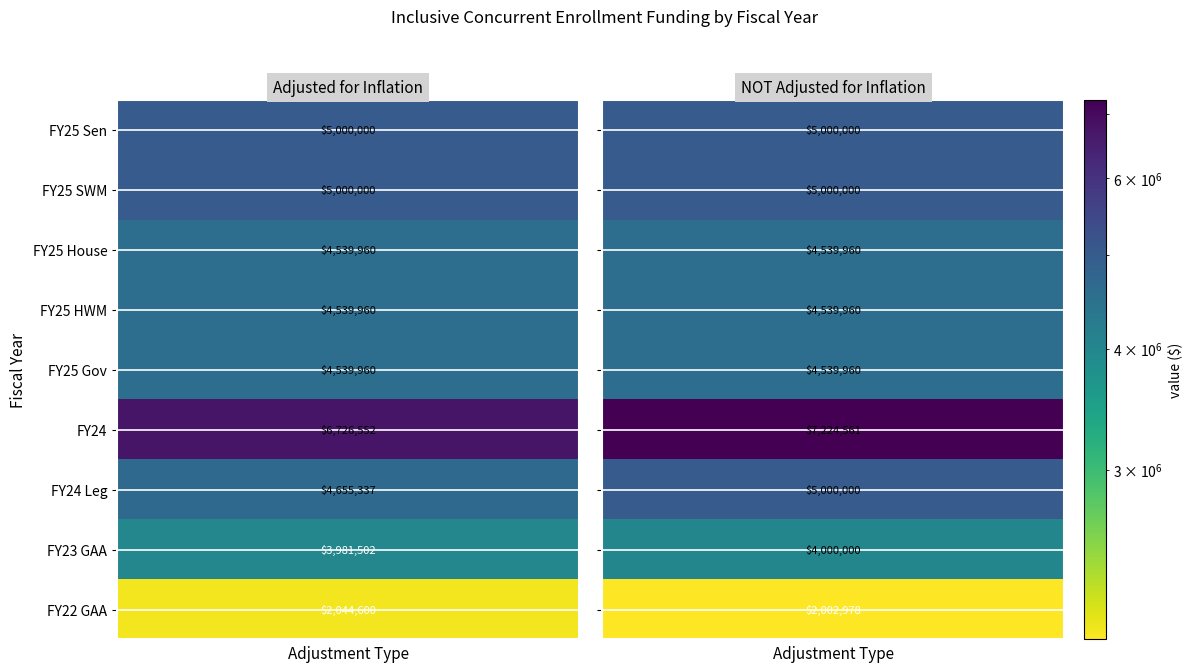

List the labels in order of FY25 House value, smallest first.

0, 1